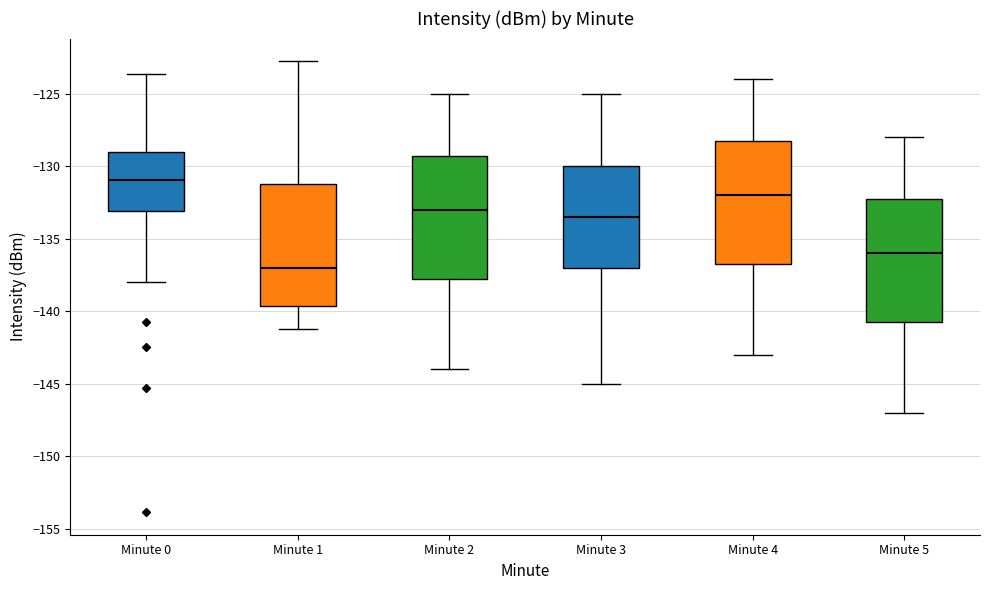

Which box has the lowest median line?

Minute 1